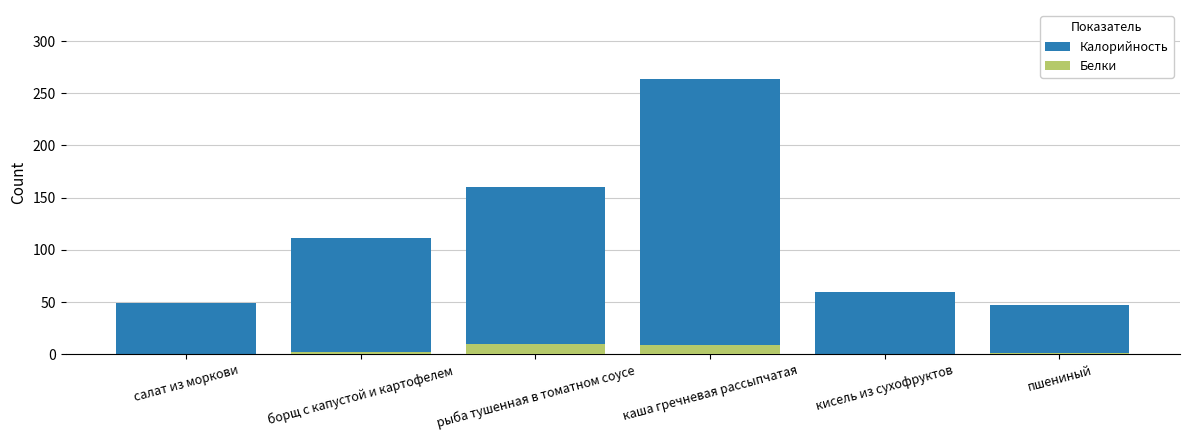

Which series has the widest spread of values?

Калорийность